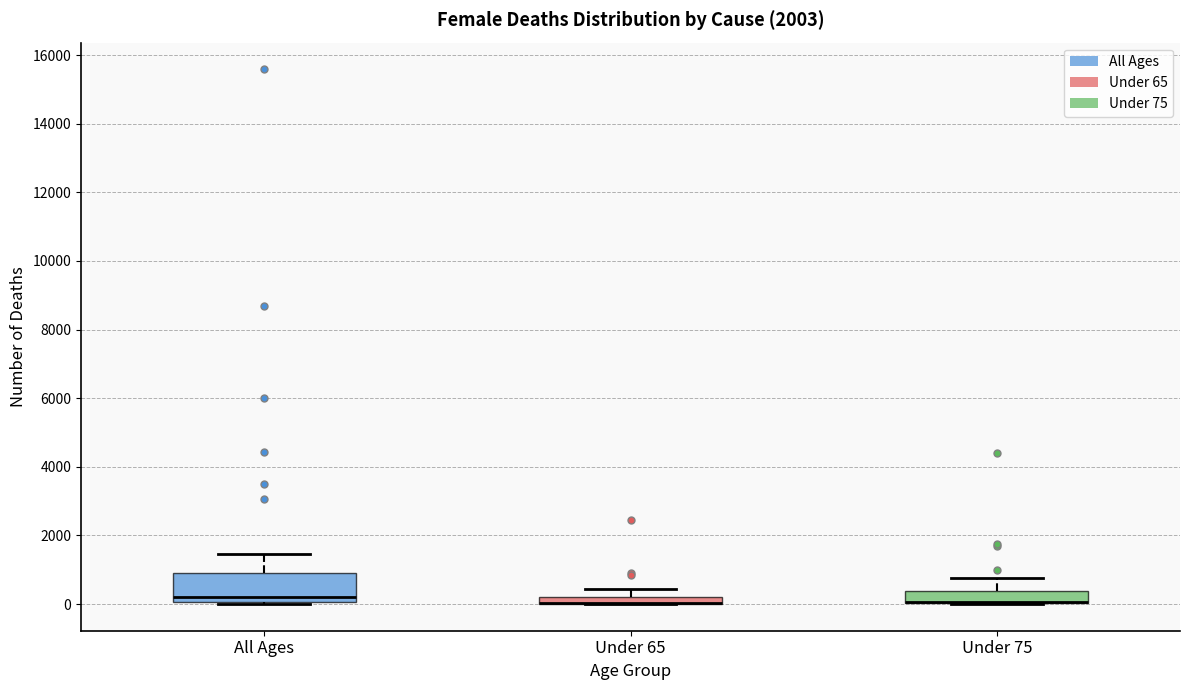

Where is the lower edge of the box for Under 75 on the y-axis? The values are not printed on the chart, so give them approximately, as read against the axis.

0